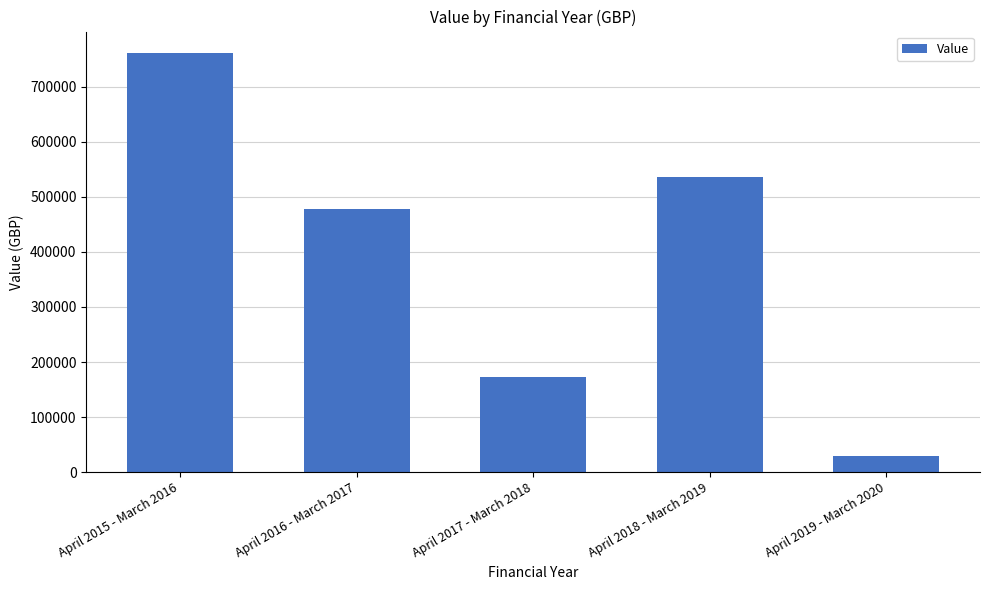

Which category has the highest value across all series?

April 2015 - March 2016